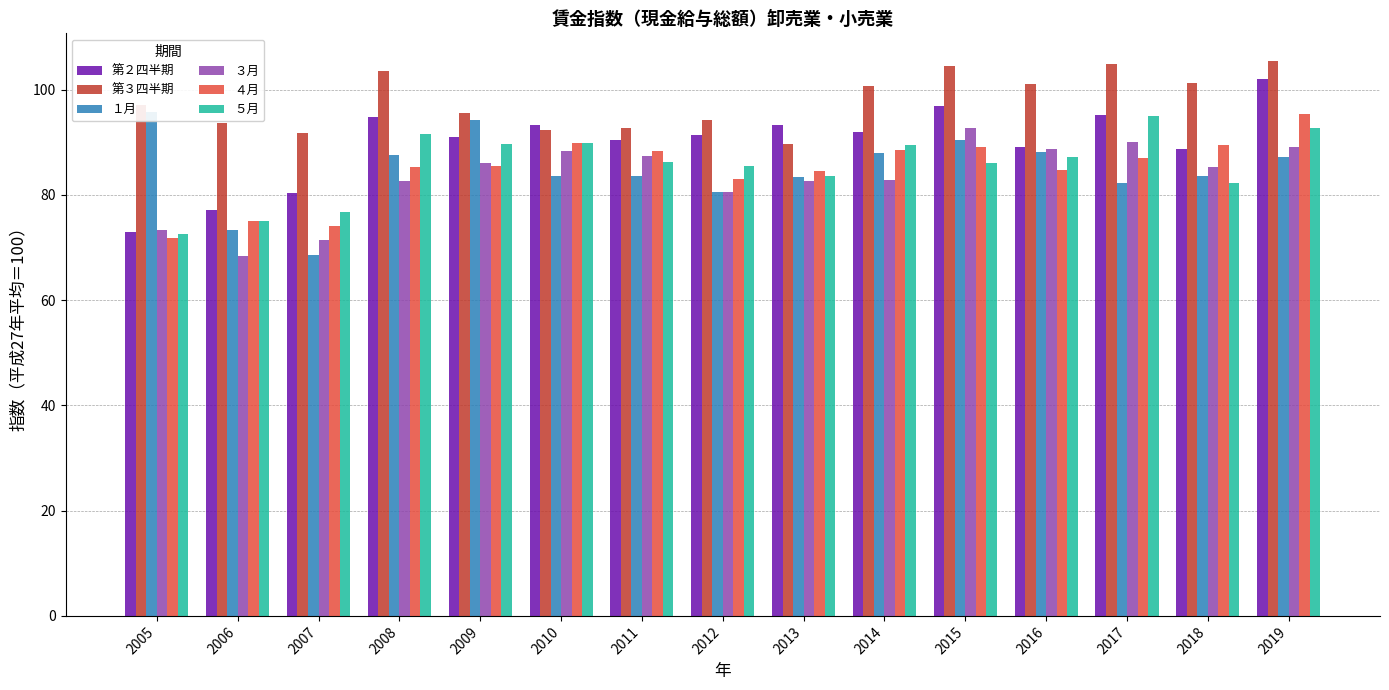

What is the total value across all series at 2010?

537.3